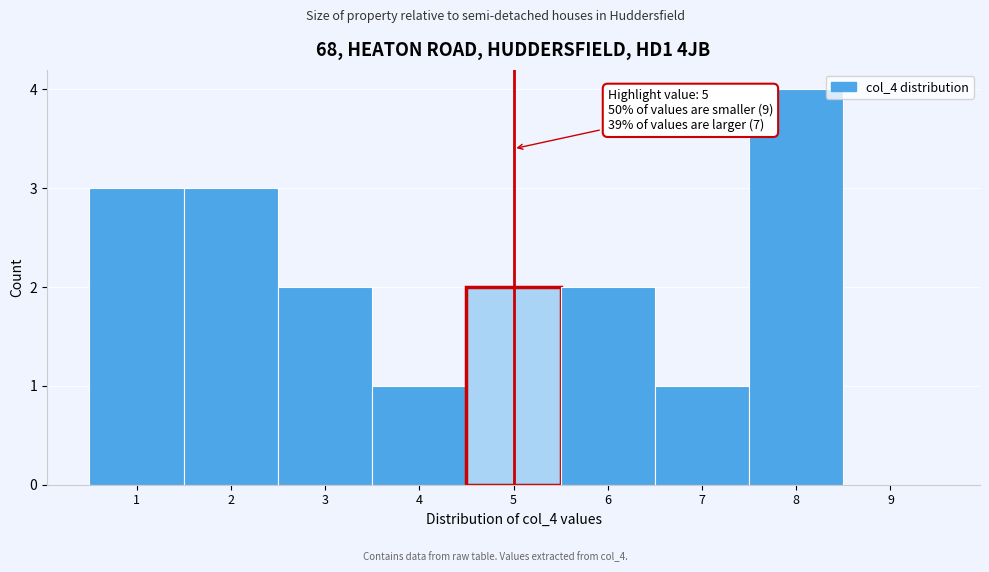

Over which range of the x-axis is the bar tallest?

7.5 to 8.5